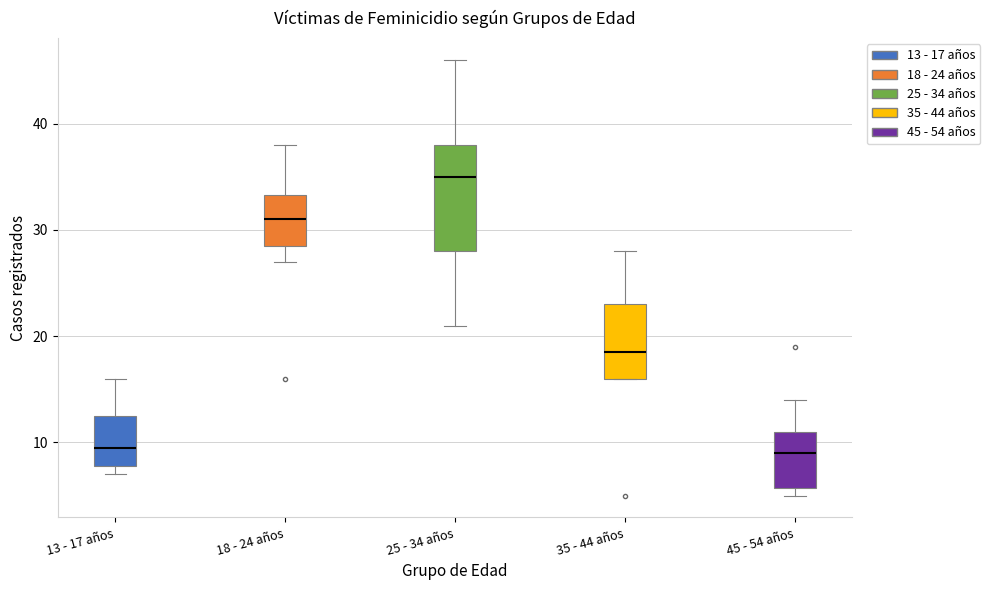

Reading left to right, read every box against the y-axis: the position of its median line, the range the box covers, and the ends of its whiskers. The values are not printed on the chart, so give them approximately, as read against the axis.

13 - 17 años: median 10, box 8 to 13, whiskers 7 to 16
18 - 24 años: median 31, box 29 to 33, whiskers 27 to 38
25 - 34 años: median 35, box 28 to 38, whiskers 21 to 46
35 - 44 años: median 19, box 16 to 23, whiskers 16 to 28
45 - 54 años: median 9, box 6 to 11, whiskers 5 to 14